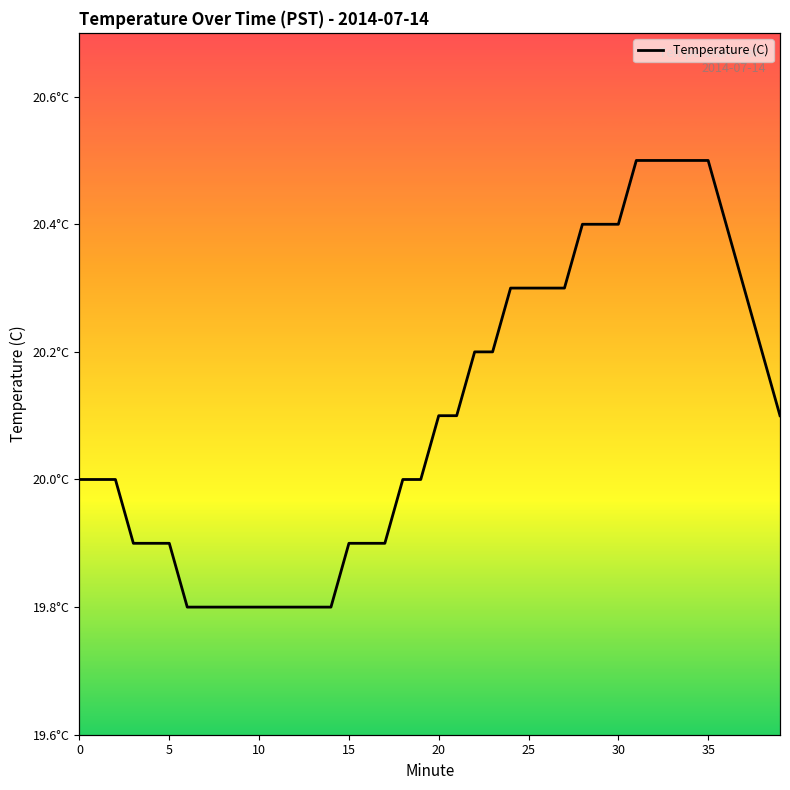

Does the chart have visible grid lines?

No